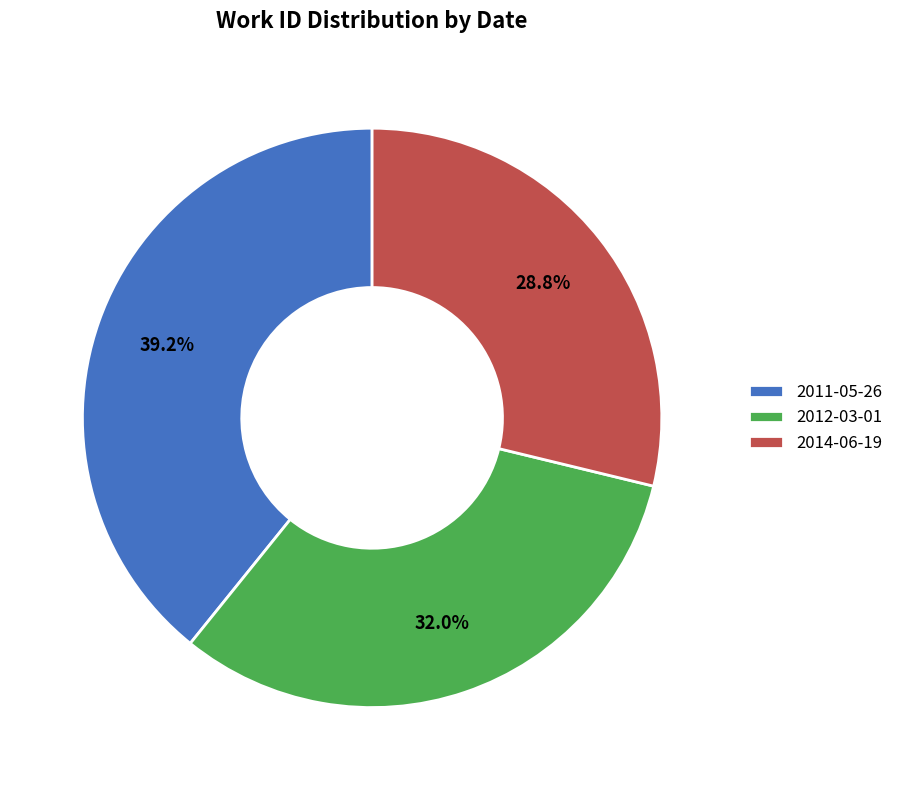

Is 2011-05-26 the majority of the pie?

No